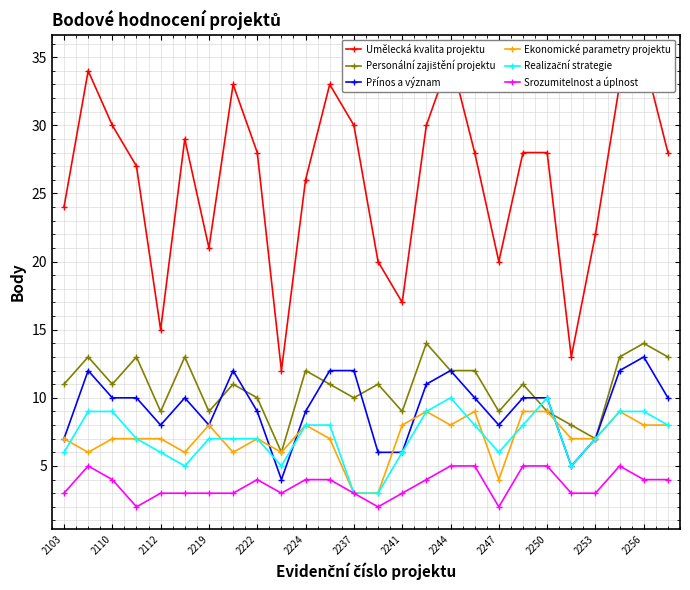

What is the highest value of the Srozumitelnost a úplnost series?

5